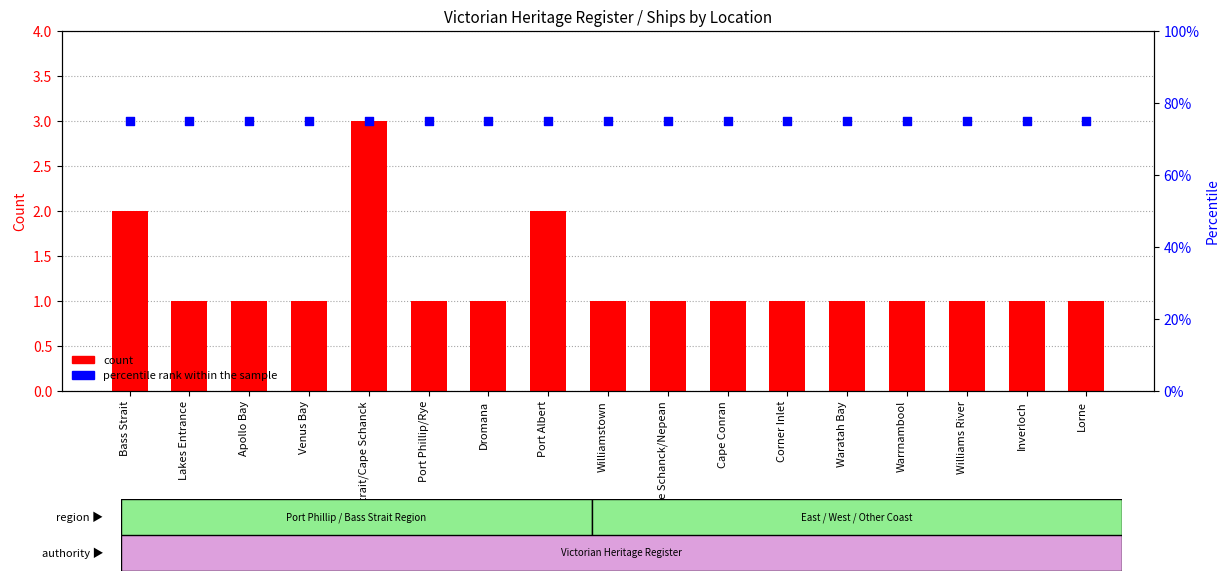

What is the total value across all series at Waratah Bay?

76